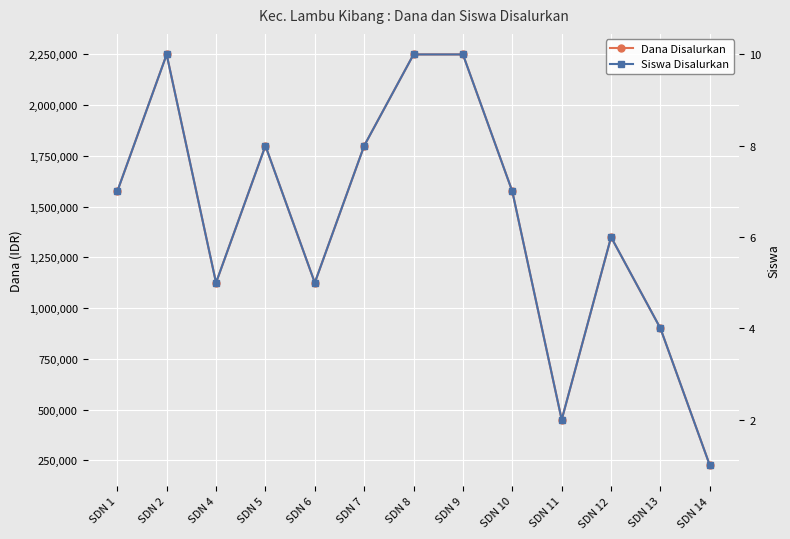

List the series in order of their overall mean, lowest first.

Siswa Disalurkan, Dana Disalurkan